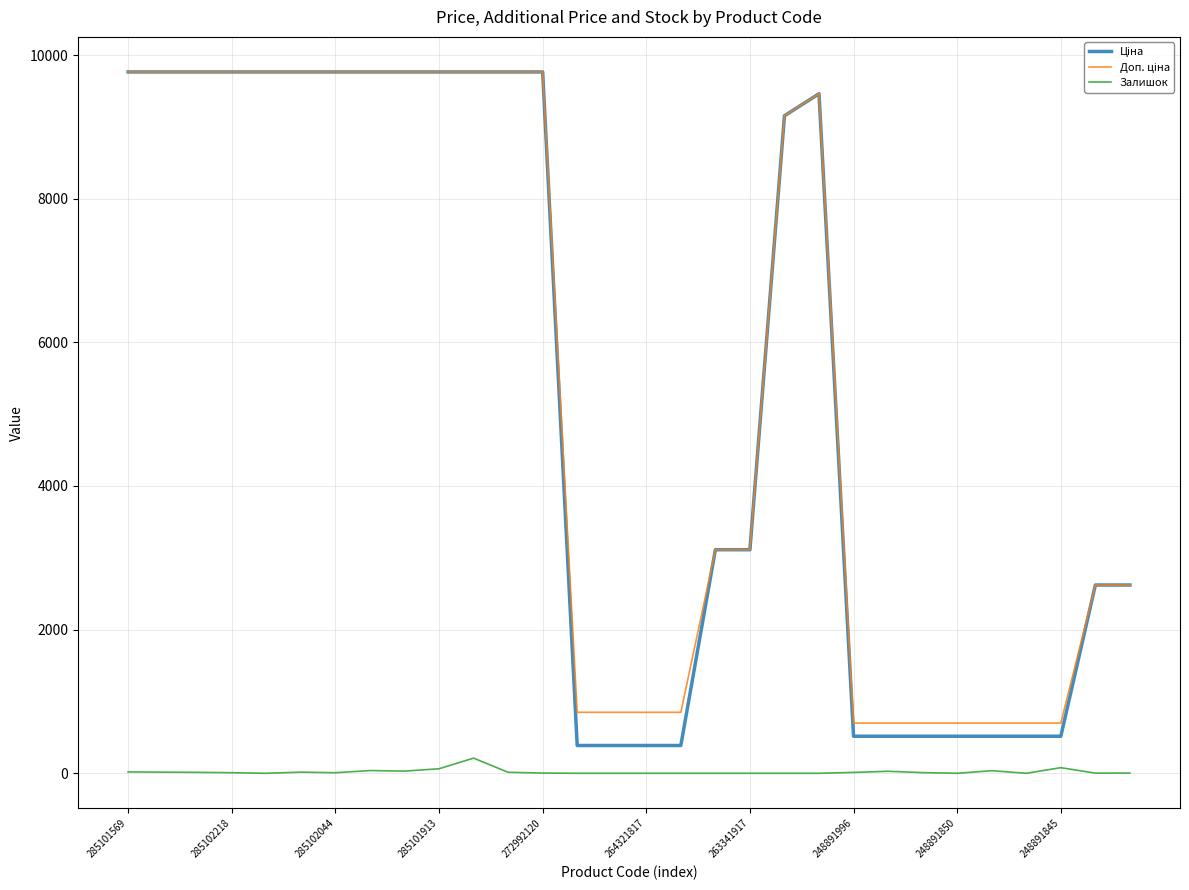

What is the maximum value shown in the chart?

9764.4